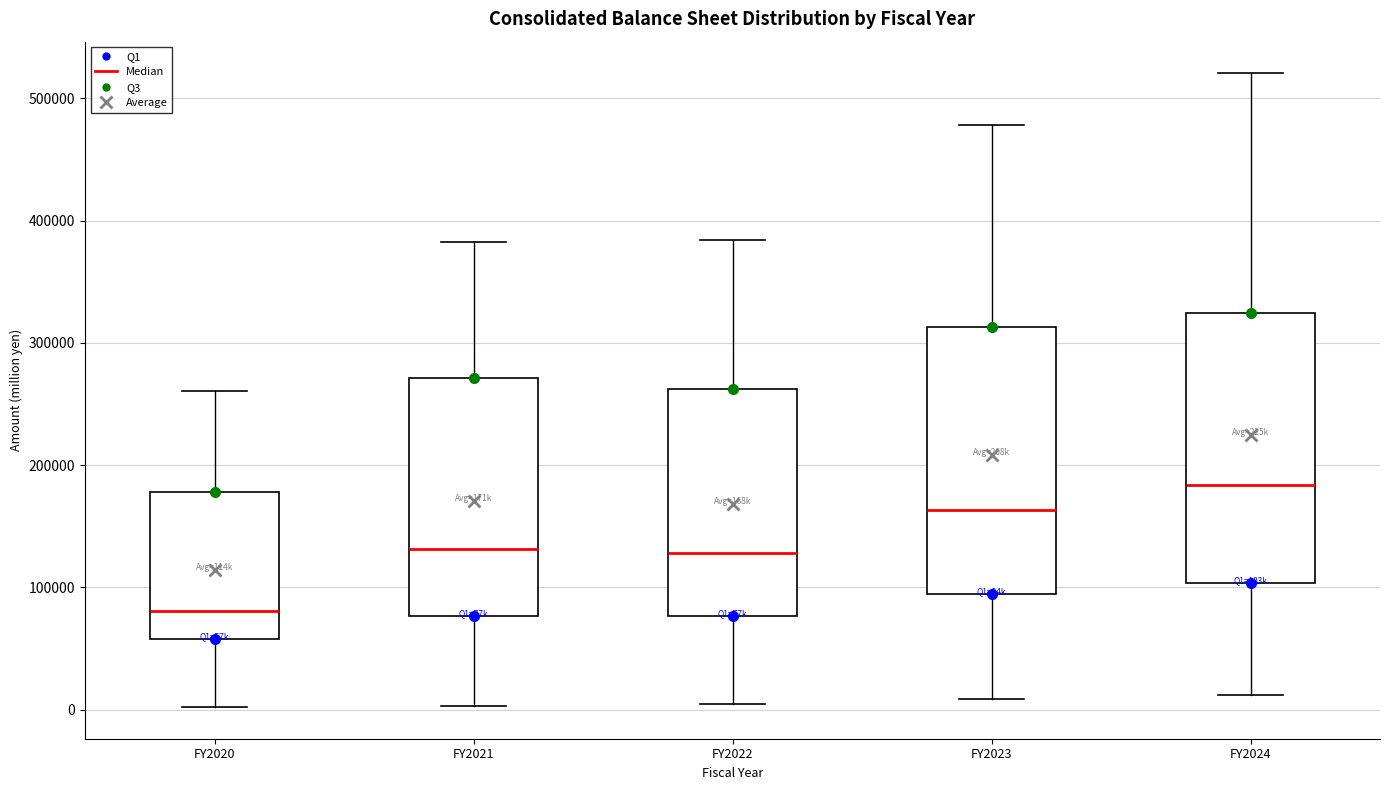

Where does the median line of the box for FY2023 sit on the y-axis? The values are not printed on the chart, so give them approximately, as read against the axis.

160000